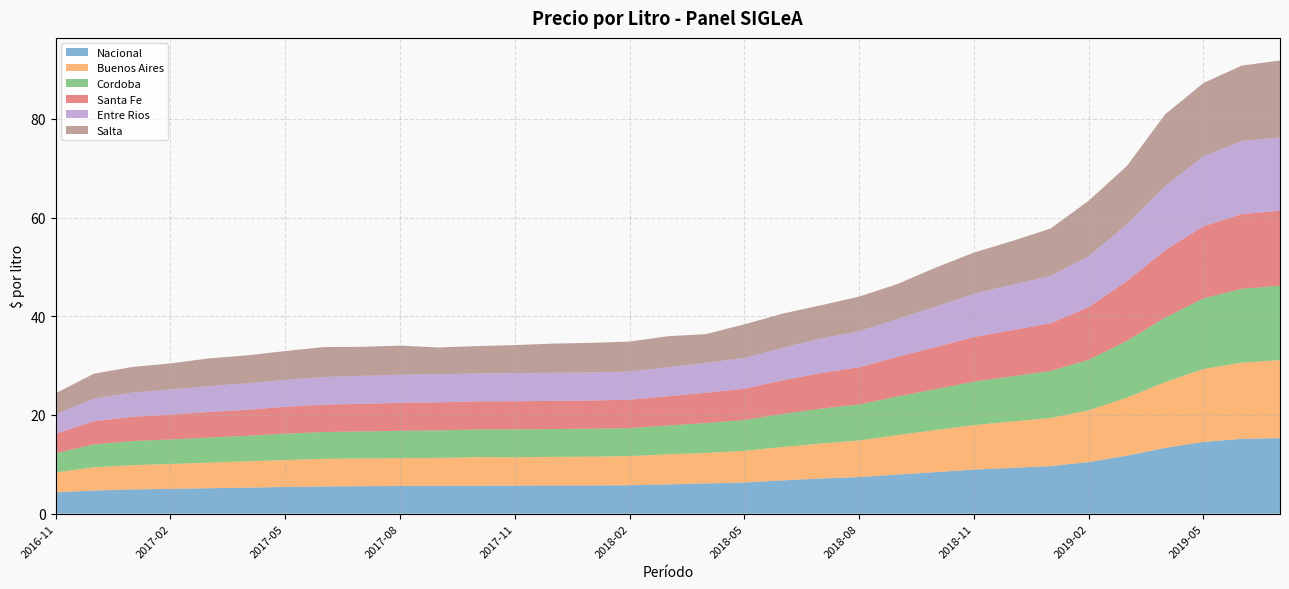

Reading left to right, extract all data points from this chart.

Nacional: 2016-11=4.3	2016-12=4.7	2017-01=4.9	2017-02=5.0	2017-03=5.2	2017-04=5.3	2017-05=5.4	2017-06=5.5	2017-07=5.6	2017-08=5.6	2017-09=5.6	2017-10=5.7	2017-11=5.7	2017-12=5.7	2018-01=5.7	2018-02=5.8	2018-03=5.9	2018-04=6.1	2018-05=6.3	2018-06=6.7	2018-07=7.1	2018-08=7.4	2018-09=7.9	2018-10=8.4	2018-11=8.9	2018-12=9.3	2019-01=9.6	2019-02=10.4	2019-03=11.8	2019-04=13.3	2019-05=14.5	2019-06=15.2	2019-07=15.3
Buenos Aires: 2016-11=4.0	2016-12=4.7	2017-01=4.9	2017-02=5.1	2017-03=5.2	2017-04=5.3	2017-05=5.5	2017-06=5.6	2017-07=5.6	2017-08=5.6	2017-09=5.7	2017-10=5.8	2017-11=5.7	2017-12=5.8	2018-01=5.8	2018-02=5.9	2018-03=6.1	2018-04=6.2	2018-05=6.4	2018-06=6.8	2018-07=7.1	2018-08=7.4	2018-09=8.0	2018-10=8.5	2018-11=9.0	2018-12=9.4	2019-01=9.8	2019-02=10.5	2019-03=11.8	2019-04=13.3	2019-05=14.8	2019-06=15.4	2019-07=15.8
Cordoba: 2016-11=3.9	2016-12=4.6	2017-01=4.9	2017-02=5.0	2017-03=5.1	2017-04=5.2	2017-05=5.3	2017-06=5.4	2017-07=5.5	2017-08=5.5	2017-09=5.6	2017-10=5.6	2017-11=5.7	2017-12=5.6	2018-01=5.7	2018-02=5.7	2018-03=5.8	2018-04=6.1	2018-05=6.2	2018-06=6.7	2018-07=7.1	2018-08=7.3	2018-09=7.8	2018-10=8.3	2018-11=8.8	2018-12=9.2	2019-01=9.5	2019-02=10.2	2019-03=11.5	2019-04=13.1	2019-05=14.3	2019-06=15.0	2019-07=15.1
Santa Fe: 2016-11=4.0	2016-12=4.7	2017-01=4.9	2017-02=5.0	2017-03=5.2	2017-04=5.3	2017-05=5.5	2017-06=5.5	2017-07=5.6	2017-08=5.7	2017-09=5.7	2017-10=5.7	2017-11=5.7	2017-12=5.7	2018-01=5.7	2018-02=5.8	2018-03=5.9	2018-04=6.1	2018-05=6.3	2018-06=6.8	2018-07=7.2	2018-08=7.5	2018-09=8.0	2018-10=8.5	2018-11=9.0	2018-12=9.4	2019-01=9.7	2019-02=10.7	2019-03=12.1	2019-04=13.7	2019-05=14.6	2019-06=15.1	2019-07=15.2
Entre Rios: 2016-11=4.0	2016-12=4.6	2017-01=4.9	2017-02=5.1	2017-03=5.2	2017-04=5.4	2017-05=5.5	2017-06=5.6	2017-07=5.7	2017-08=5.7	2017-09=5.7	2017-10=5.6	2017-11=5.7	2017-12=5.7	2018-01=5.7	2018-02=5.7	2018-03=5.9	2018-04=6.1	2018-05=6.2	2018-06=6.6	2018-07=7.0	2018-08=7.3	2018-09=7.7	2018-10=8.2	2018-11=8.8	2018-12=9.2	2019-01=9.6	2019-02=10.3	2019-03=11.5	2019-04=13.0	2019-05=14.2	2019-06=14.8	2019-07=14.8
Salta: 2016-11=4.2	2016-12=5.1	2017-01=5.2	2017-02=5.3	2017-03=5.6	2017-04=5.7	2017-05=5.8	2017-06=6.1	2017-07=5.9	2017-08=5.9	2017-09=5.4	2017-10=5.6	2017-11=5.7	2017-12=5.9	2018-01=6.0	2018-02=6.1	2018-03=6.3	2018-04=5.8	2018-05=6.8	2018-06=6.9	2018-07=6.7	2018-08=7.0	2018-09=7.1	2018-10=7.9	2018-11=8.3	2018-12=8.9	2019-01=9.6	2019-02=11.2	2019-03=11.8	2019-04=14.6	2019-05=14.8	2019-06=15.3	2019-07=15.6